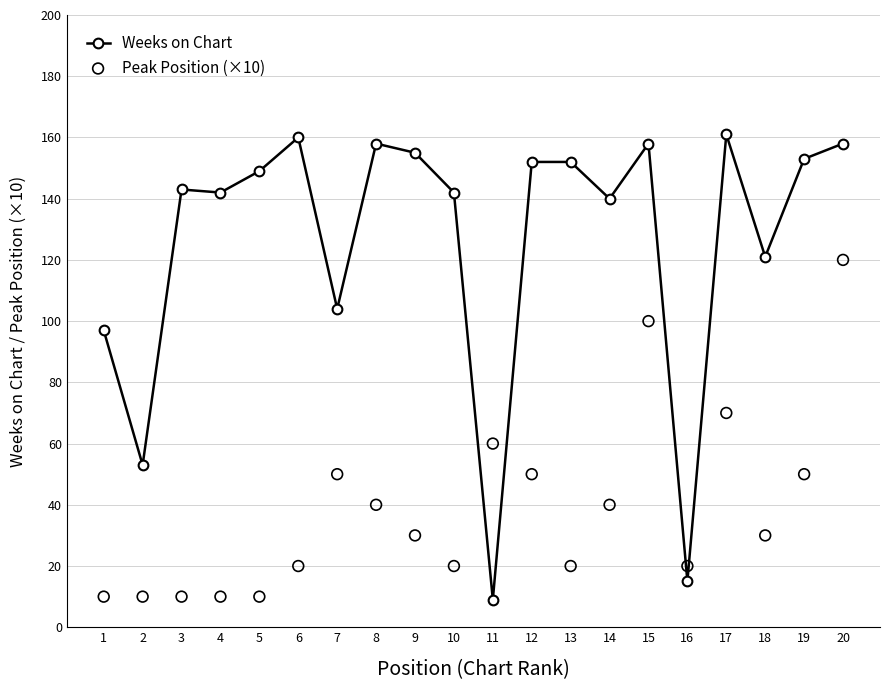

At how many categories does at least one series exceed 132?

14